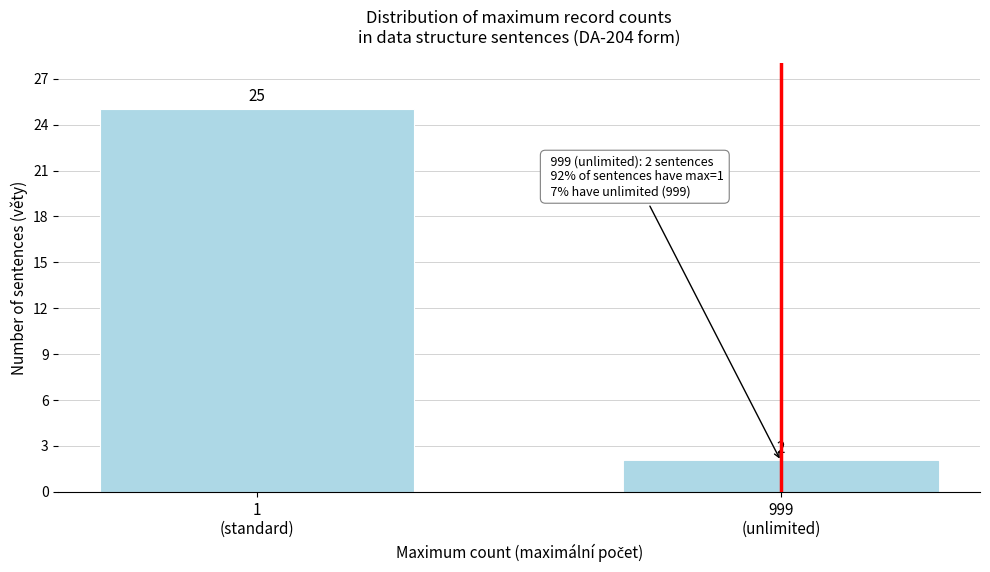

Reading right to left, transcribe all the data shown in this chart.

2	25